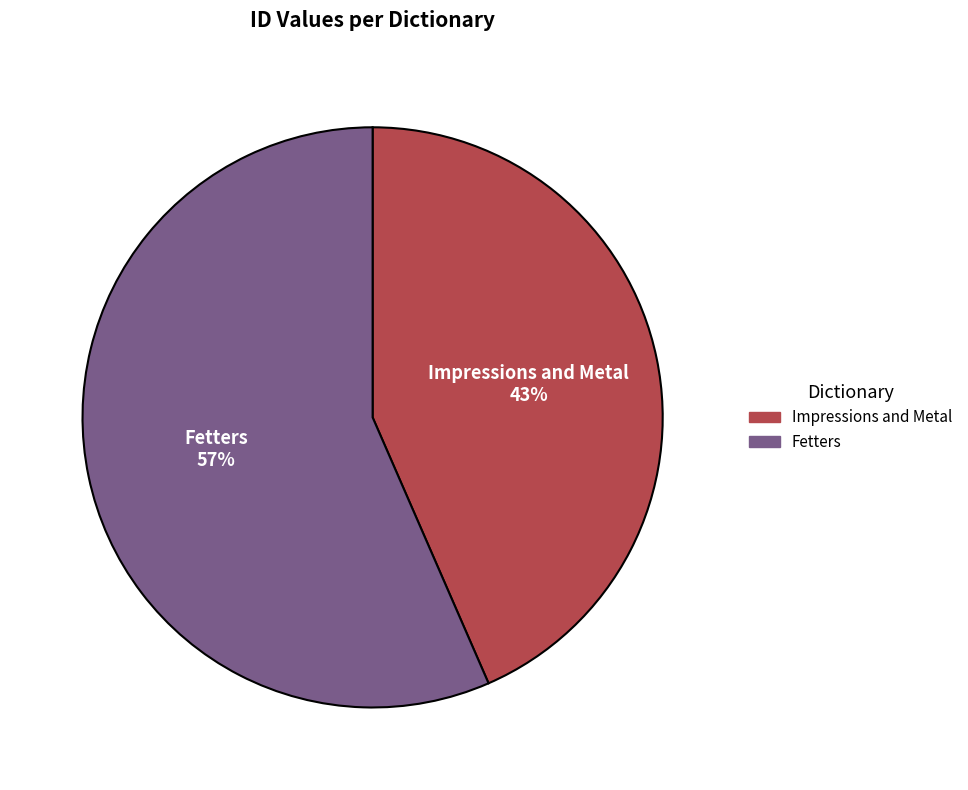

Count the number of slices in the pie.

2